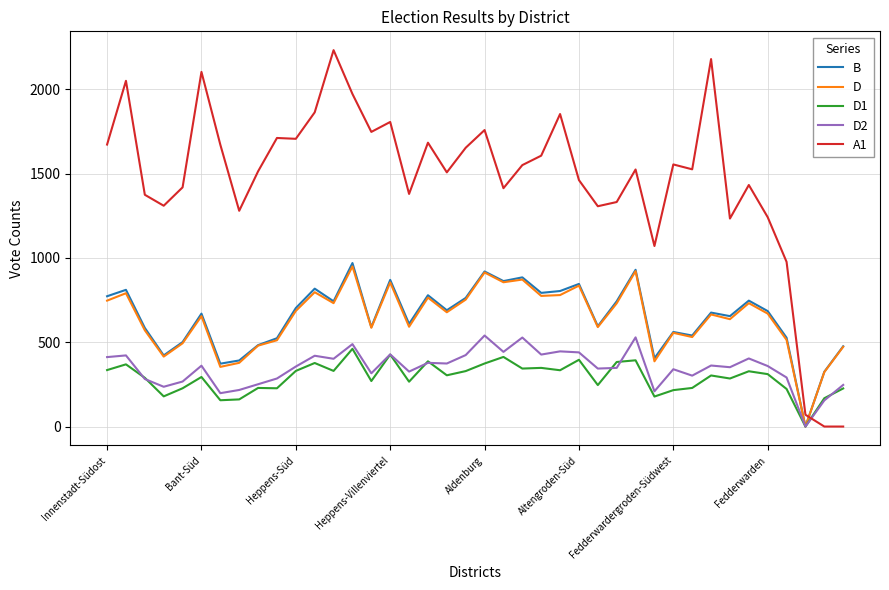

How many lines are shown in the chart?

5